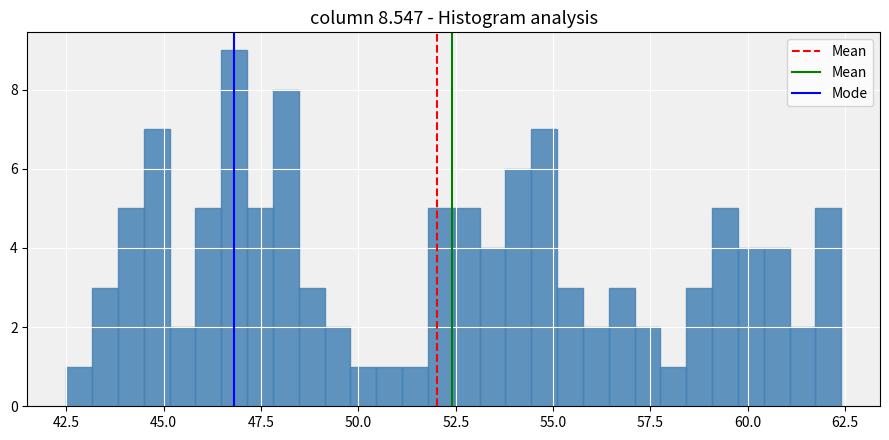

Around what value on the x-axis is the tallest bar? Give the approximate position of its centre, as read against the axis.

47.0